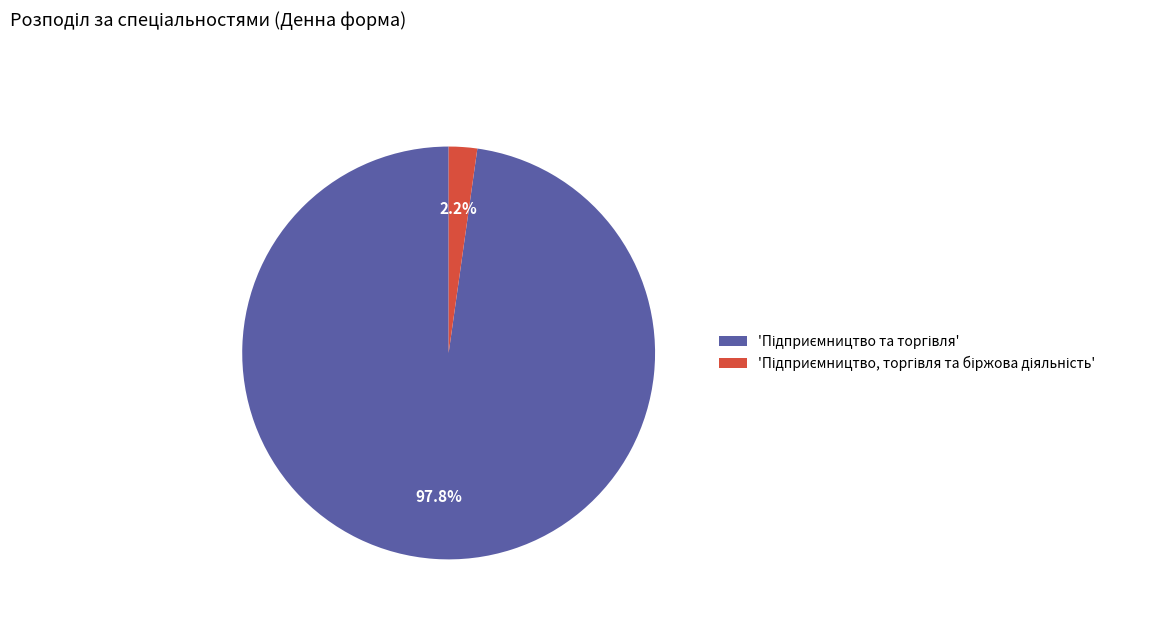

Is there a majority slice in this chart?

Yes